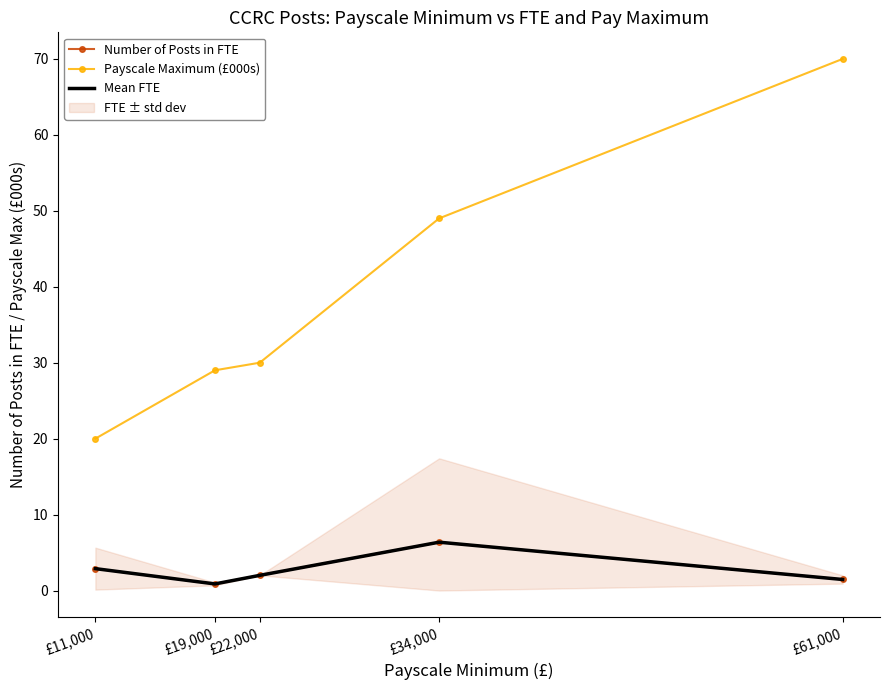

How many lines are shown in the chart?

3